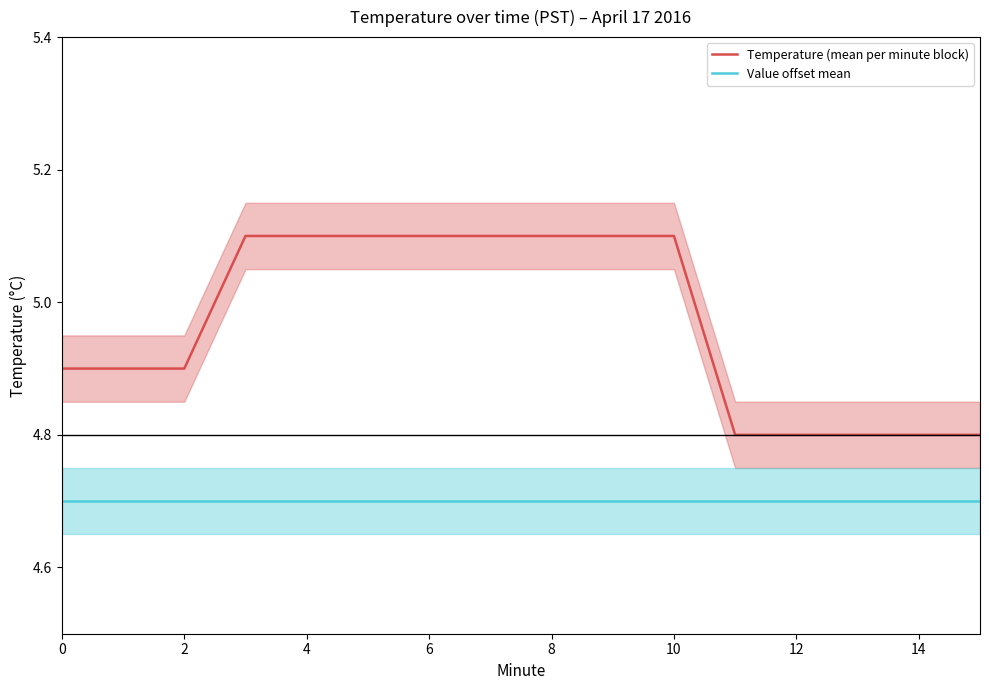

What is the highest value of the Value offset mean series?

4.7